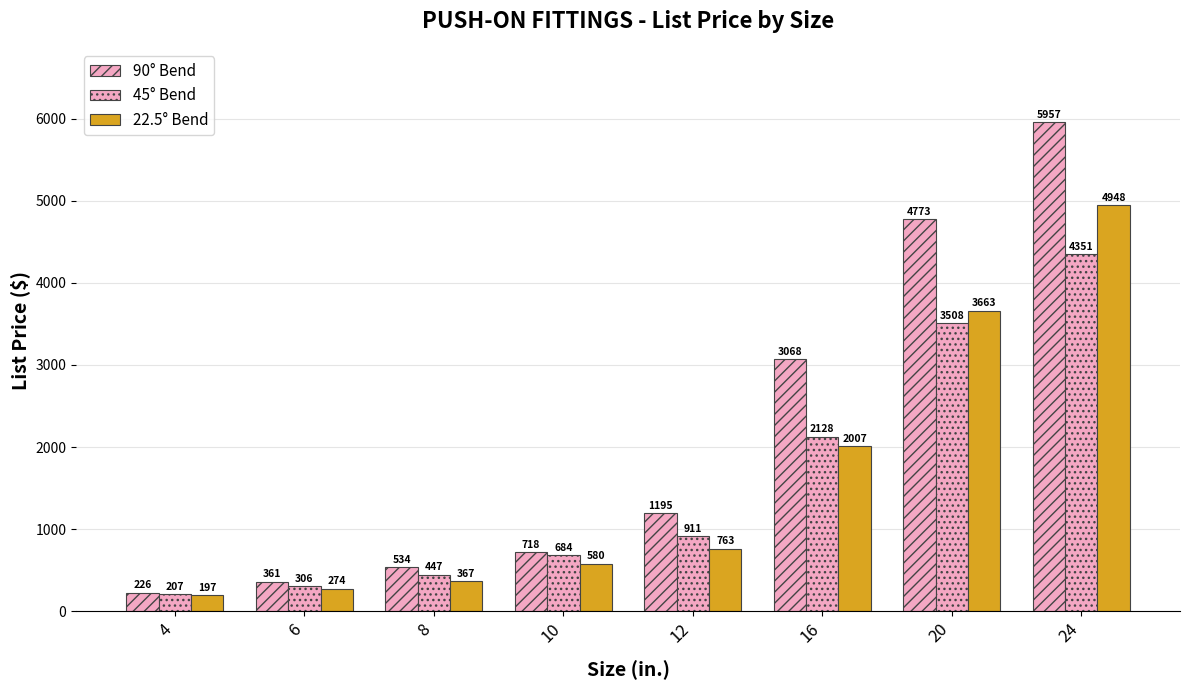

Count the number of data series in this chart.

3